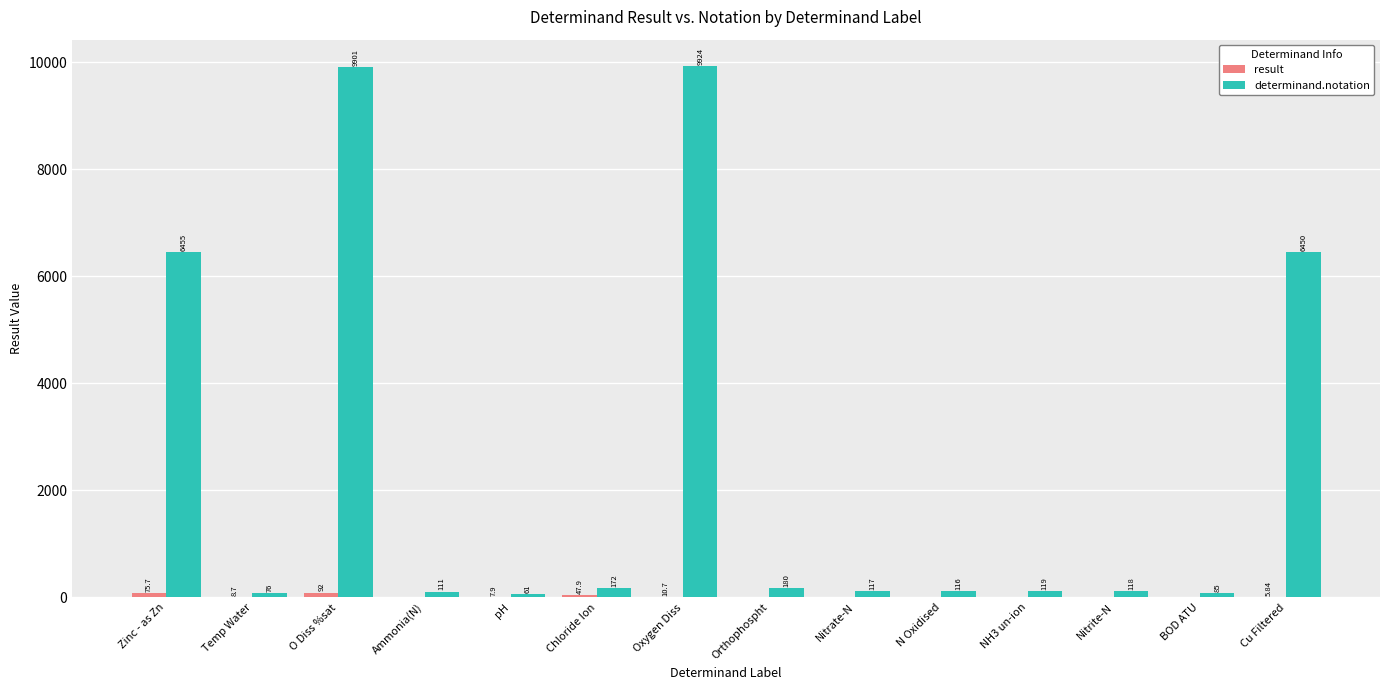

Which category has the highest value across all series?

Oxygen Diss